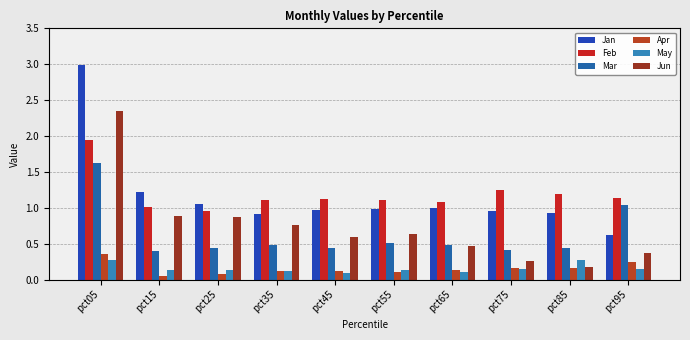

What is the difference between the maximum and minimum values in the Feb series?

1.0